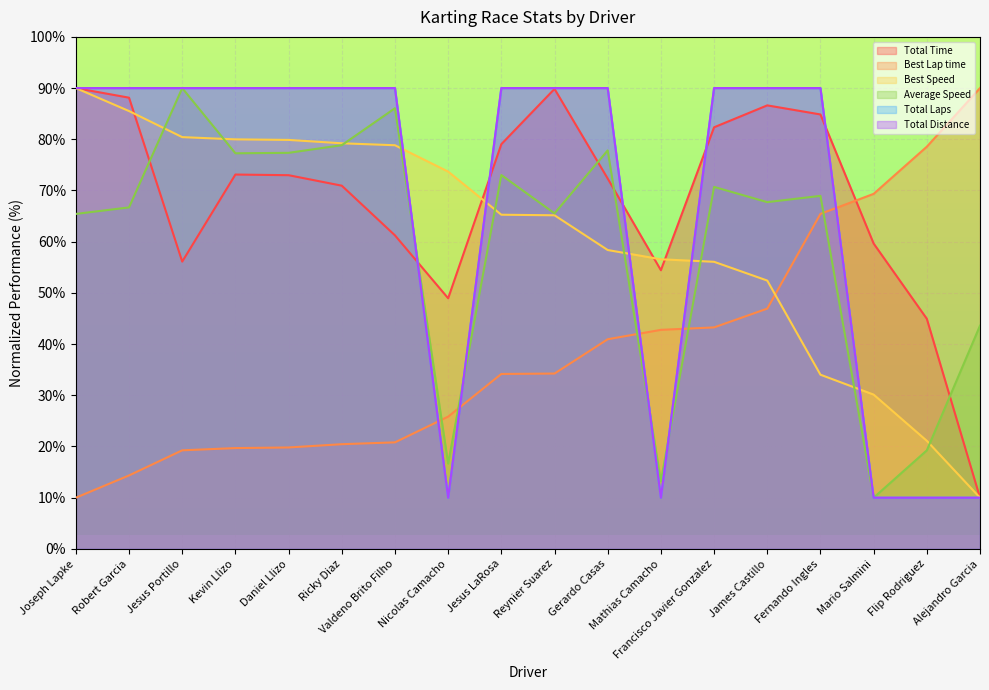

What is the sum of all Best Speed values?

1096.7